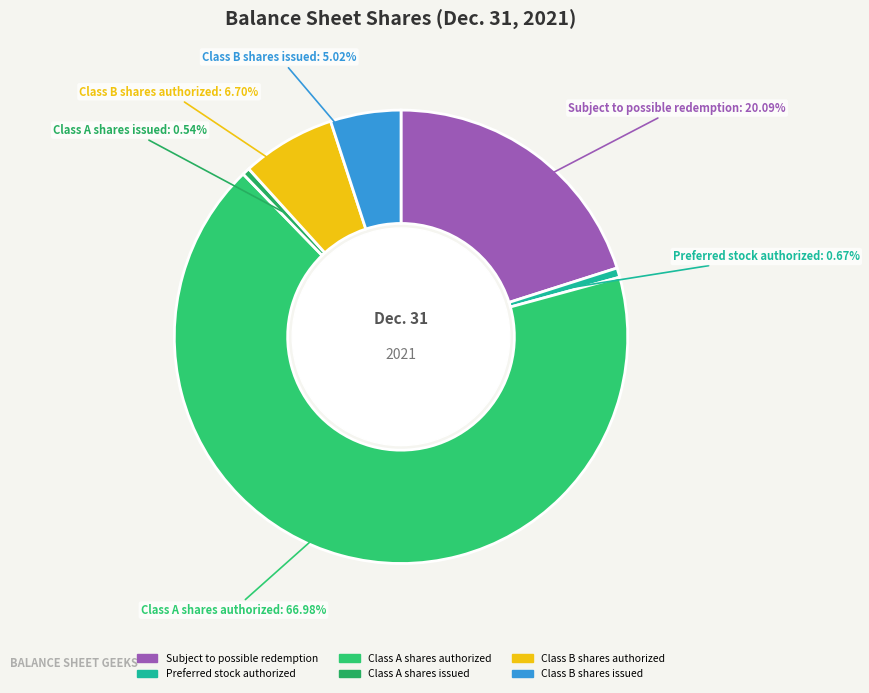

To the nearest percent, what percentage of the pie is Class B shares authorized?

7%